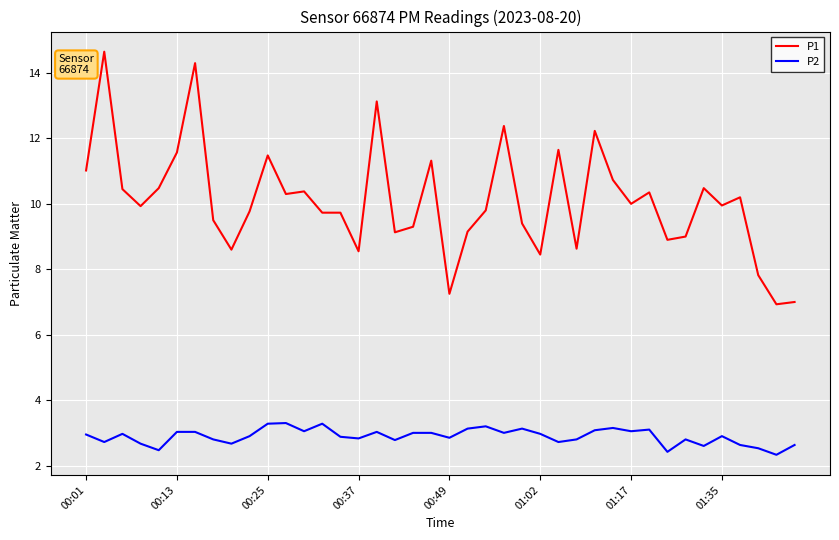

List the series in order of their overall mean, highest first.

P1, P2